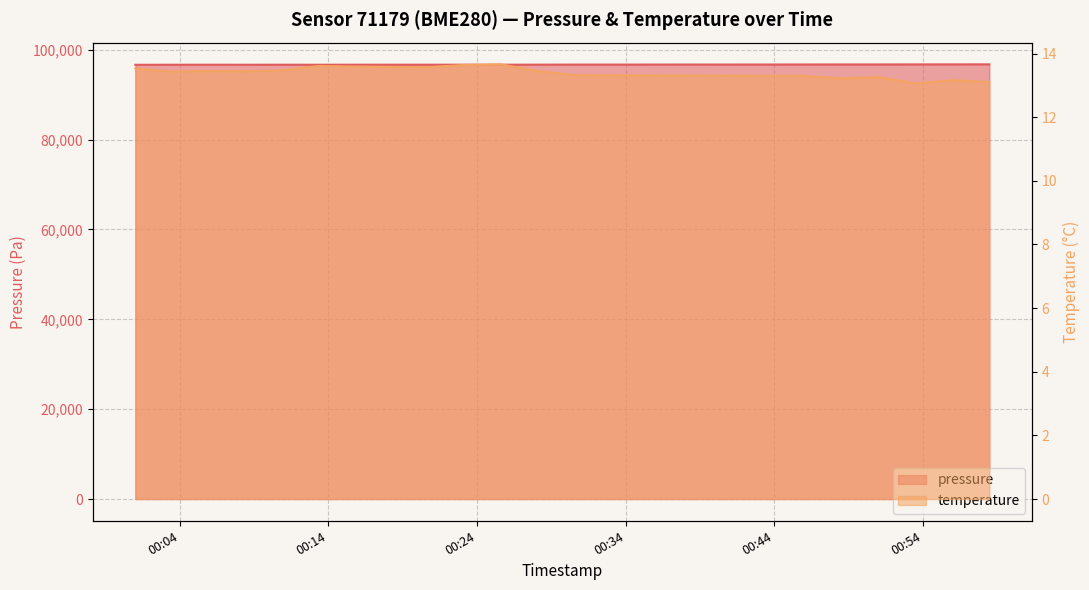

Reading right to left, transcribe all the data shown in this chart.

pressure: 2023-05-10T00:58:28=96739.4	2023-05-10T00:55:59=96736.8	2023-05-10T00:53:31=96727.9	2023-05-10T00:51:03=96718.5	2023-05-10T00:48:36=96717.9	2023-05-10T00:45:44=96714.5	2023-05-10T00:43:16=96702.8	2023-05-10T00:30:31=96689.5	2023-05-10T00:28:04=96671.0	2023-05-10T00:25:37=96661.8	2023-05-10T00:23:08=96663.5	2023-05-10T00:20:41=96659.9	2023-05-10T00:18:14=96663.4	2023-05-10T00:15:47=96660.2	2023-05-10T00:13:20=96654.3	2023-05-10T00:10:53=96658.4	2023-05-10T00:08:25=96653.2	2023-05-10T00:05:56=96660.1	2023-05-10T00:03:29=96652.4	2023-05-10T00:01:01=96642.2
temperature: 2023-05-10T00:58:28=13.1	2023-05-10T00:55:59=13.2	2023-05-10T00:53:31=13.1	2023-05-10T00:51:03=13.3	2023-05-10T00:48:36=13.2	2023-05-10T00:45:44=13.3	2023-05-10T00:43:16=13.3	2023-05-10T00:30:31=13.3	2023-05-10T00:28:04=13.4	2023-05-10T00:25:37=13.7	2023-05-10T00:23:08=13.6	2023-05-10T00:20:41=13.6	2023-05-10T00:18:14=13.6	2023-05-10T00:15:47=13.6	2023-05-10T00:13:20=13.6	2023-05-10T00:10:53=13.5	2023-05-10T00:08:25=13.4	2023-05-10T00:05:56=13.4	2023-05-10T00:03:29=13.4	2023-05-10T00:01:01=13.5